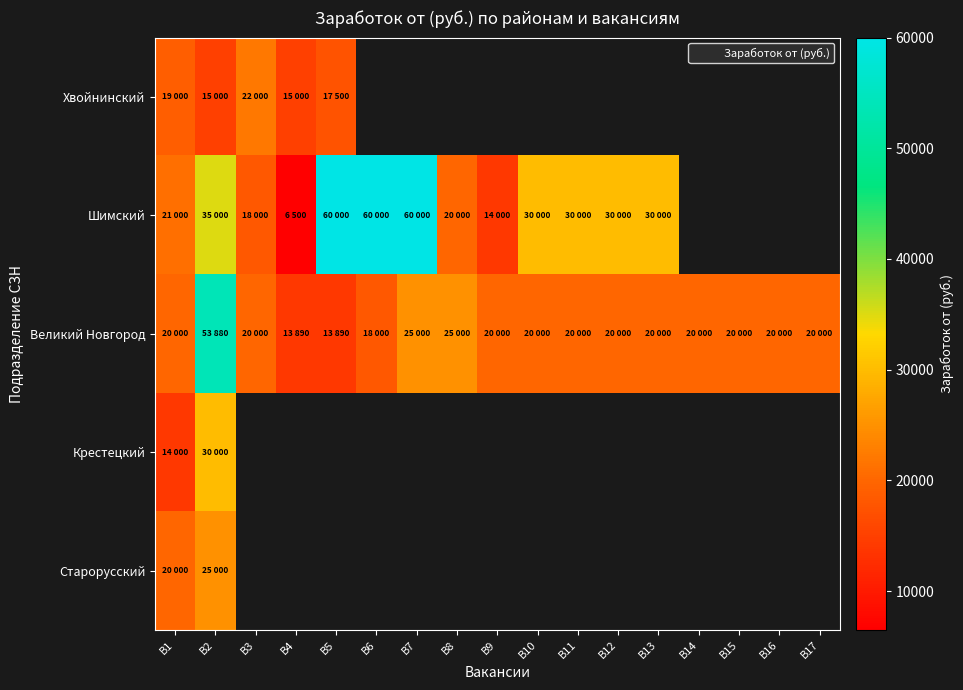

Between В15 and В5, which is larger?

В5